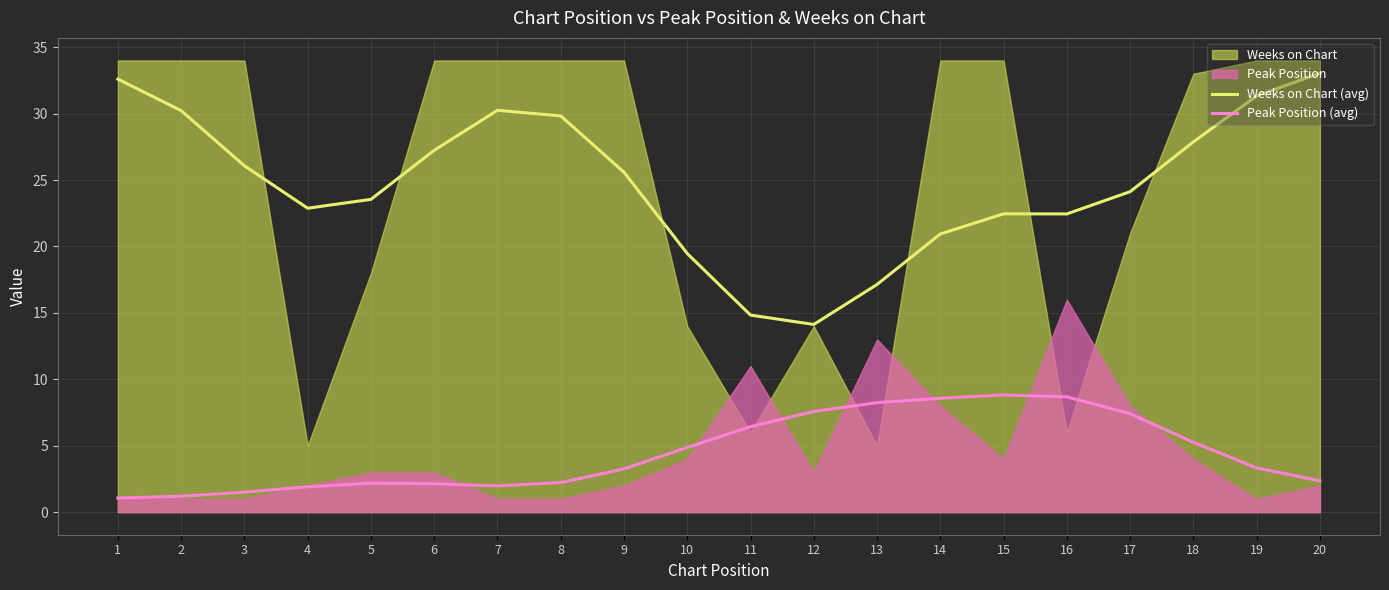

At which category is the sum across all series the highest?

20